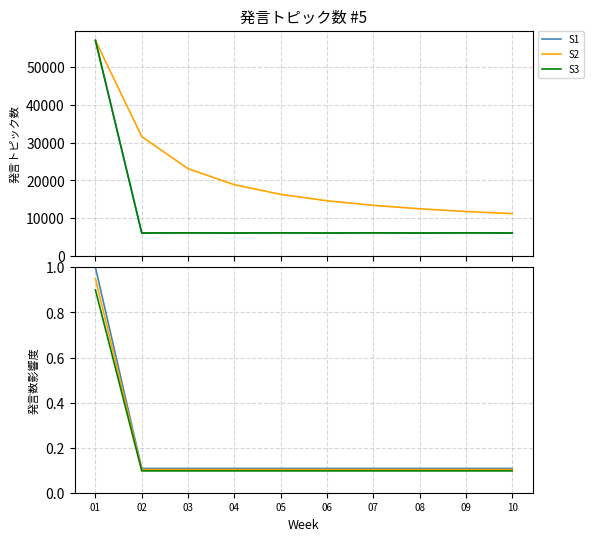

Which series has the largest total across all categories?

S1